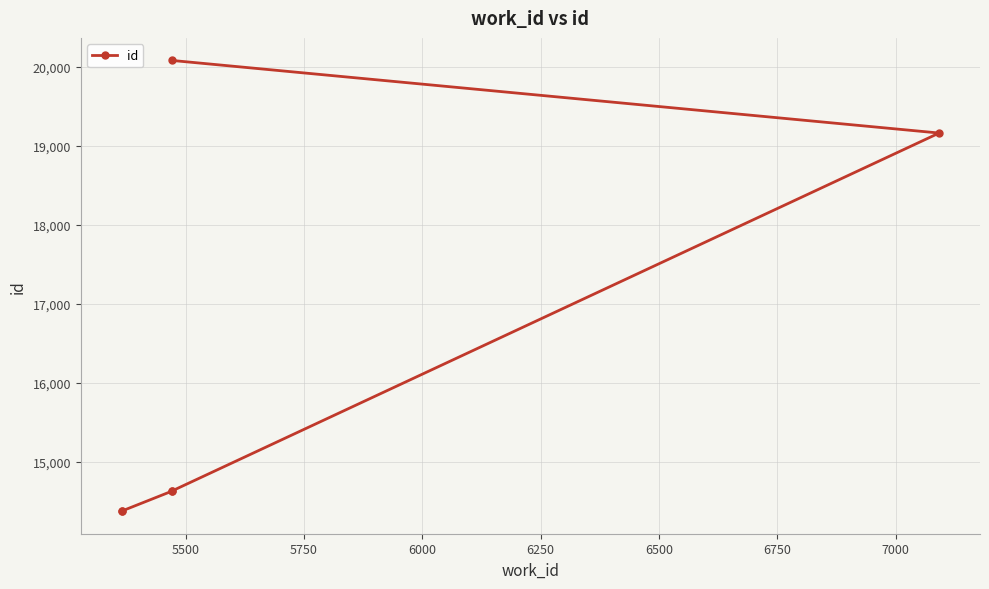

True or false: there are more than 1 points higher than both neighbors.

False